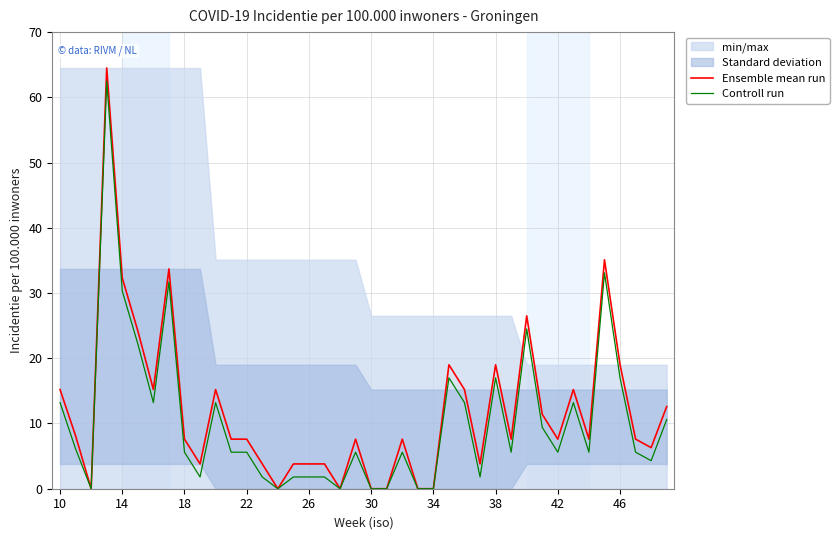

True or false: Ensemble mean run has a value of -23.9 at 30.

False